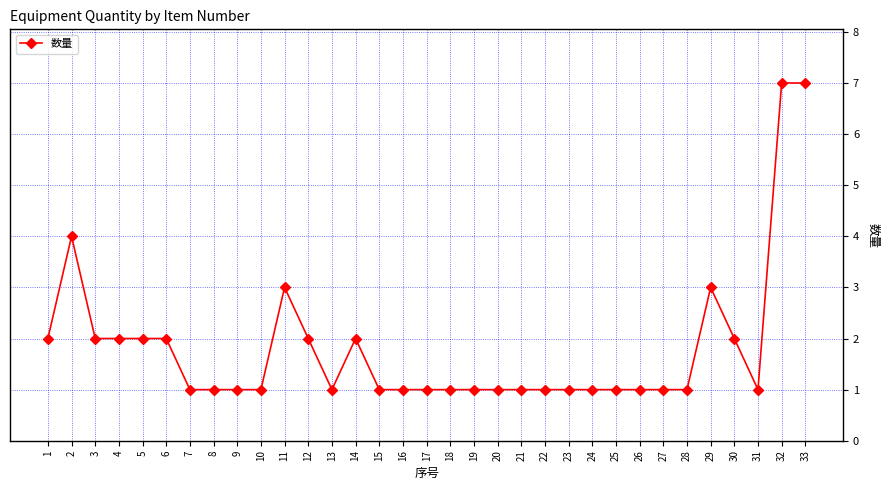

Where is the first local maximum?

2